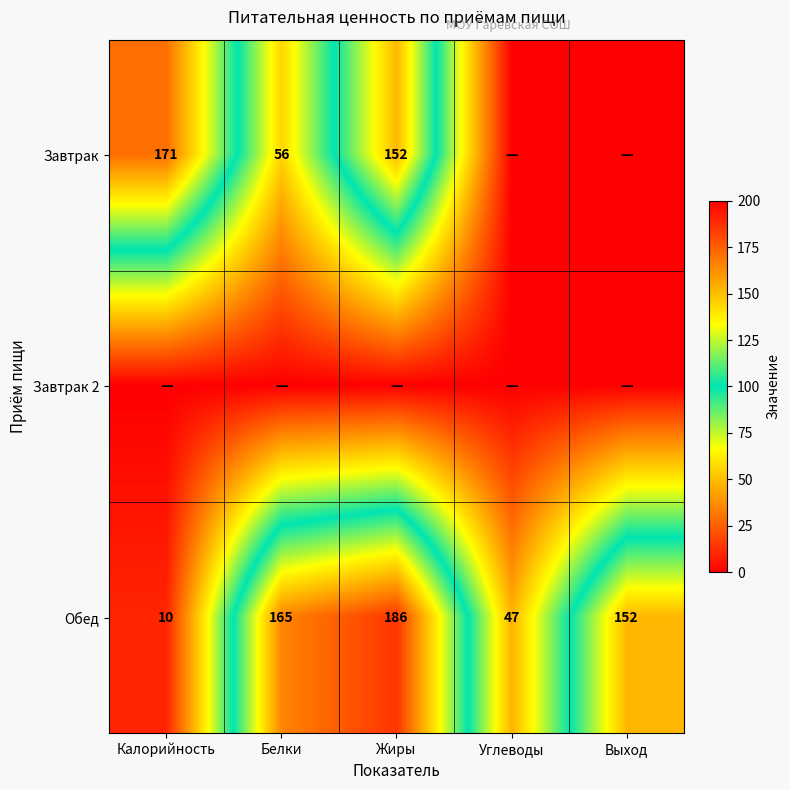

Between Выход and Калорийность, which is larger?

Калорийность